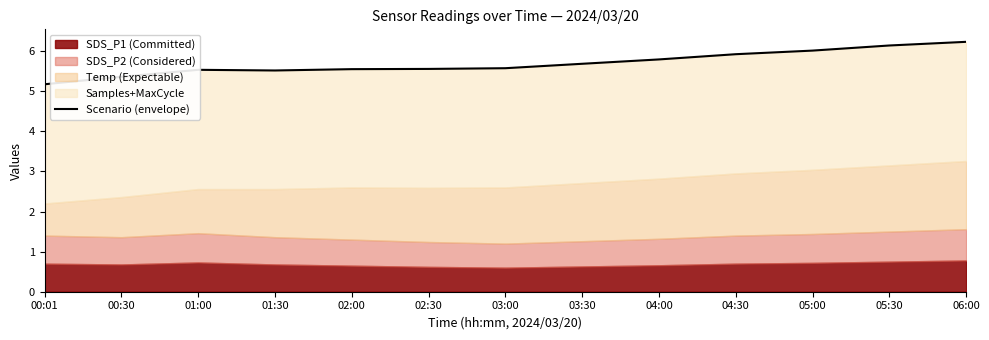

Rank the categories by value from highest to lowest.

06:00, 05:30, 05:00, 04:30, 04:00, 03:30, 03:00, 02:30, 02:00, 01:00, 01:30, 00:30, 00:01